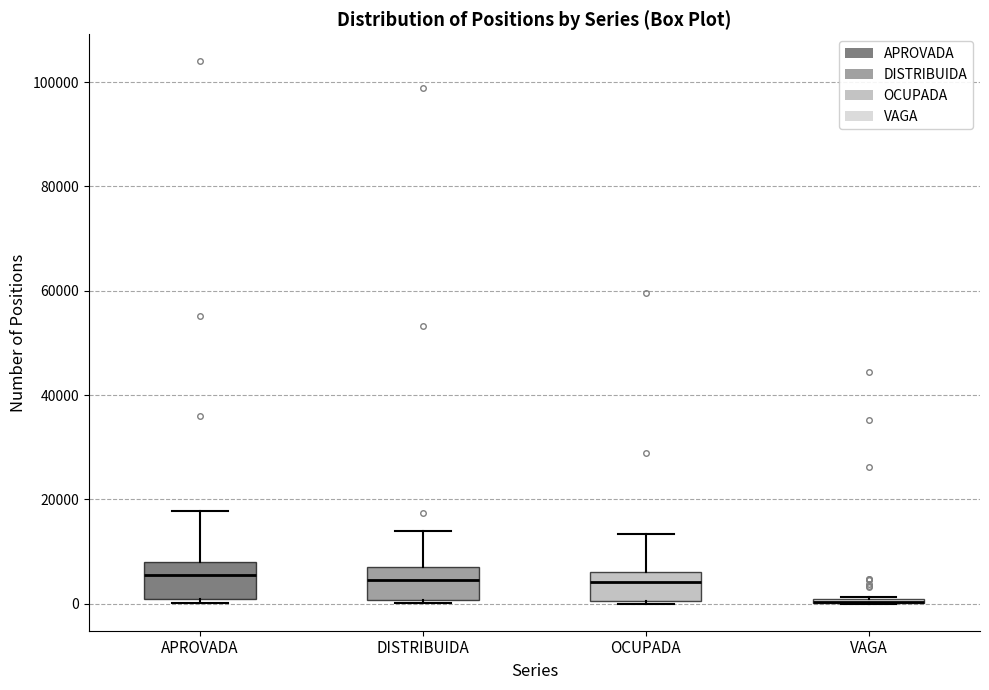

Reading left to right, read every box against the y-axis: the position of its median line, the range the box covers, and the ends of its whiskers. The values are not printed on the chart, so give them approximately, as read against the axis.

APROVADA: median 6000, box 0 to 8000, whiskers 0 (just below the box's lower edge) to 18000
DISTRIBUIDA: median 4000, box 0 to 8000, whiskers 0 to 14000
OCUPADA: median 4000, box 0 to 6000, whiskers 0 to 14000
VAGA: box collapsed to a line at 0, whiskers 0 to 2000